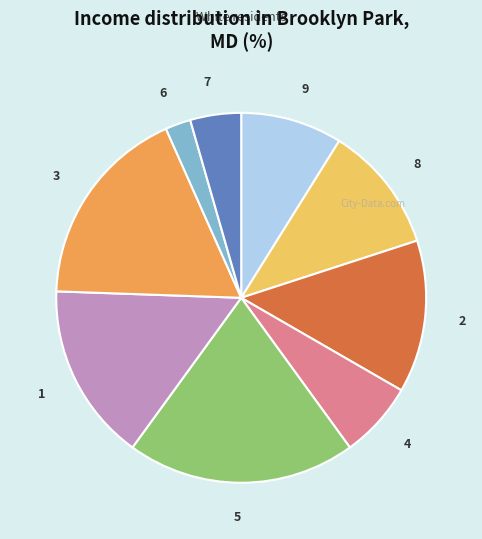

How many slices are in this pie chart?

9